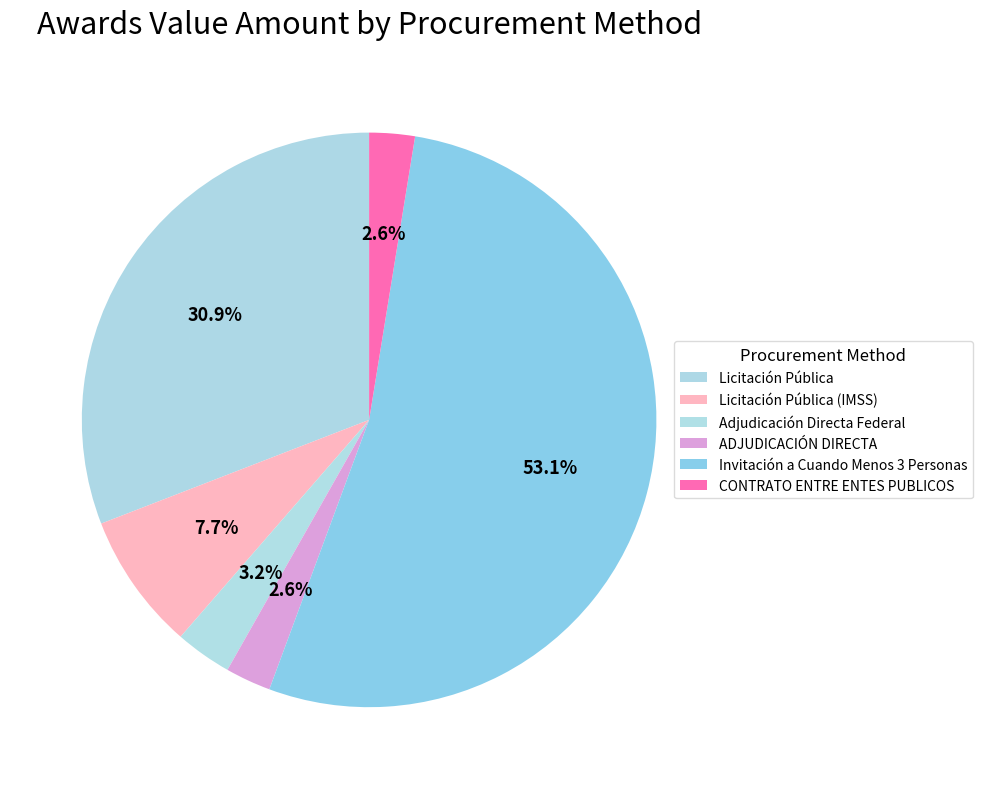

What is the change in value from Licitación Pública (IMSS) to Invitación a Cuando Menos 3 Personas?

+1416297.4